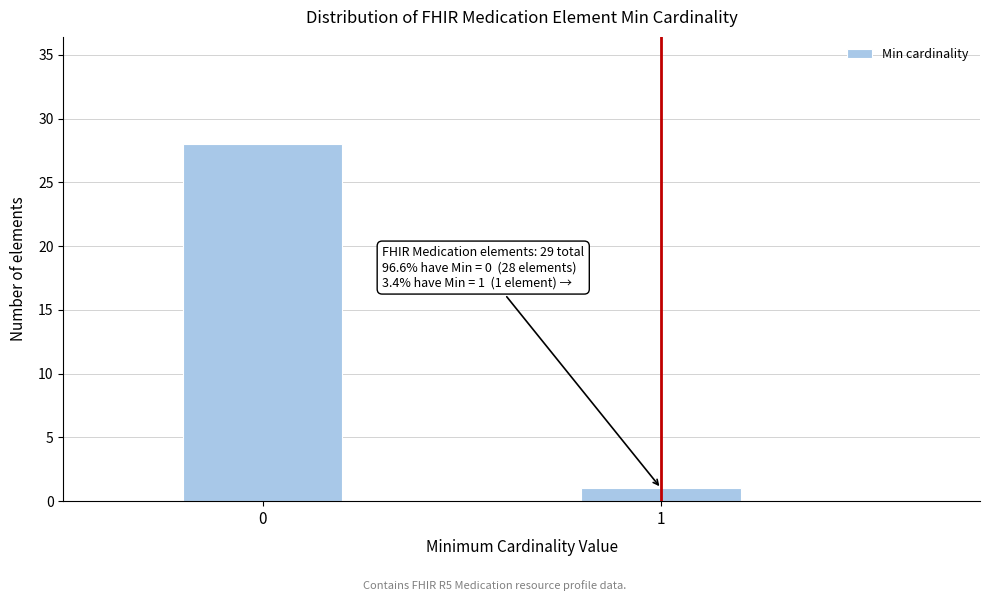

Reading left to right, transcribe all the data shown in this chart.

0=28	1=1